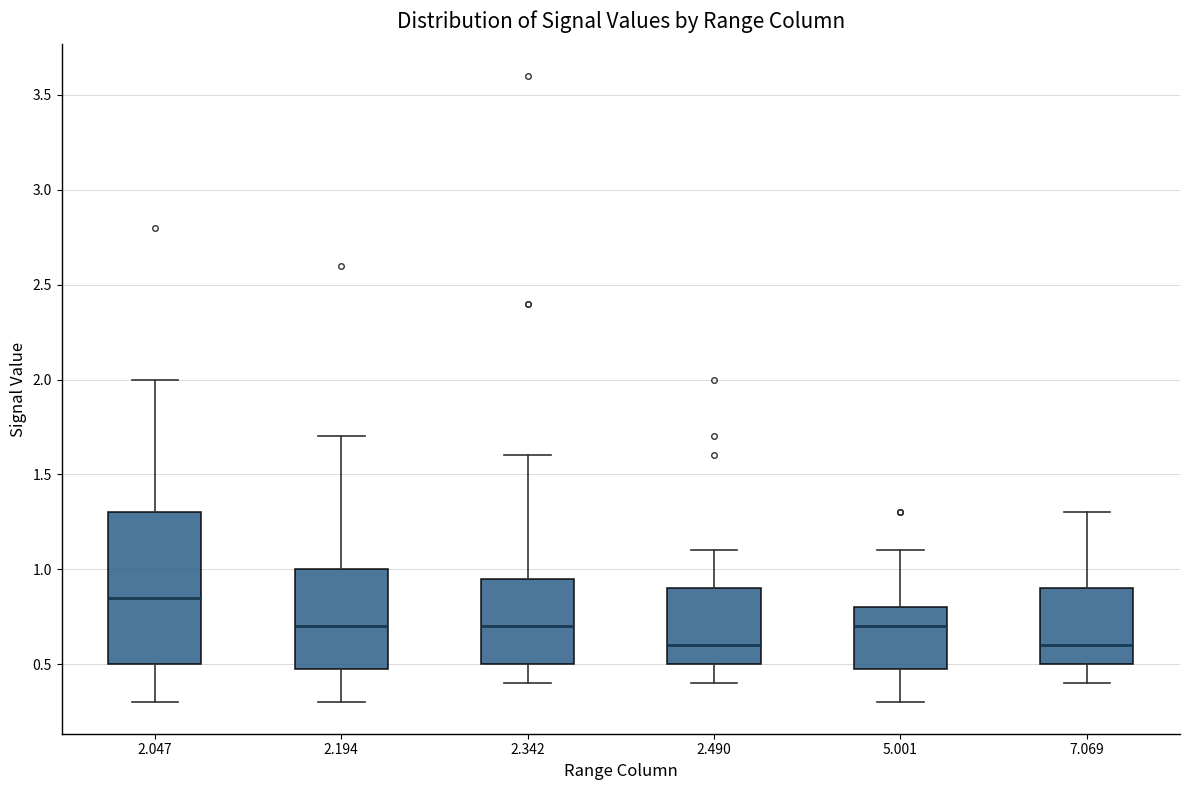

Where does the median line of the box at x = 2.490 sit on the y-axis? The values are not printed on the chart, so give them approximately, as read against the axis.

0.60